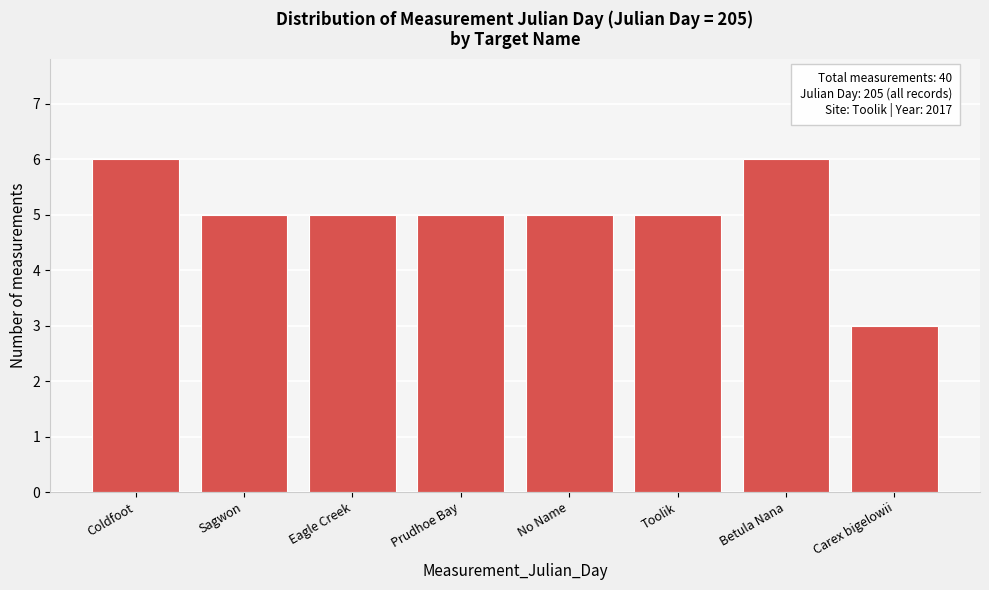

Reading right to left, extract all data points from this chart.

Carex bigelowii=3	Betula Nana=6	Toolik=5	No Name=5	Prudhoe Bay=5	Eagle Creek=5	Sagwon=5	Coldfoot=6